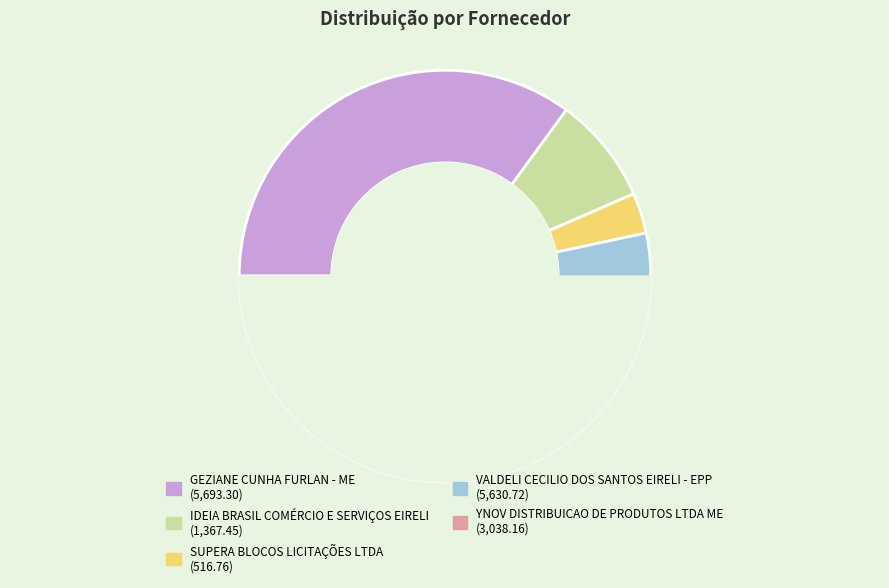

Does any single category account for the majority?

No